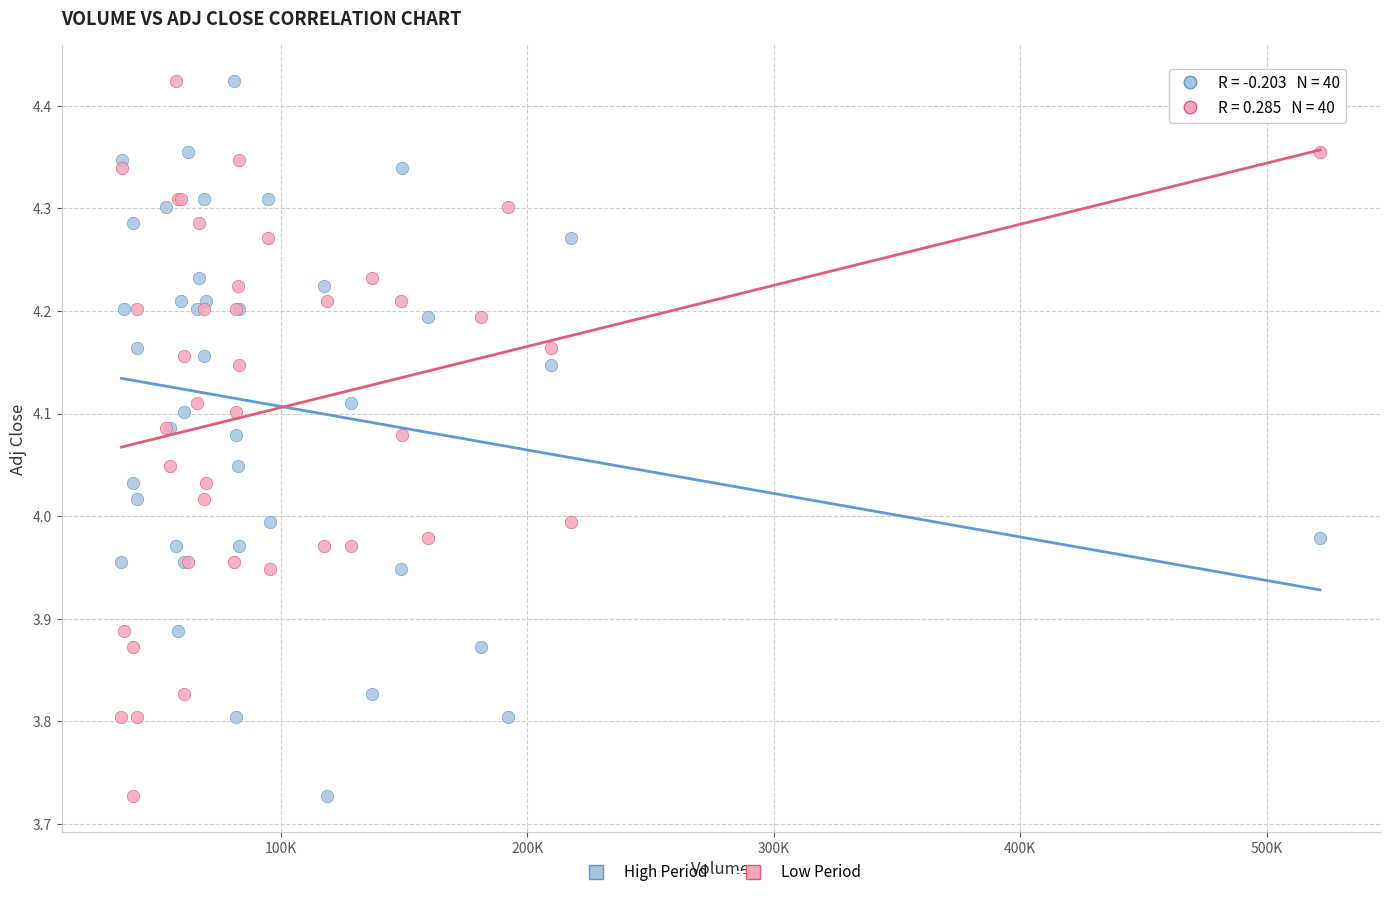

What is the X range (max minus min) for the scatter plot?

486100.0